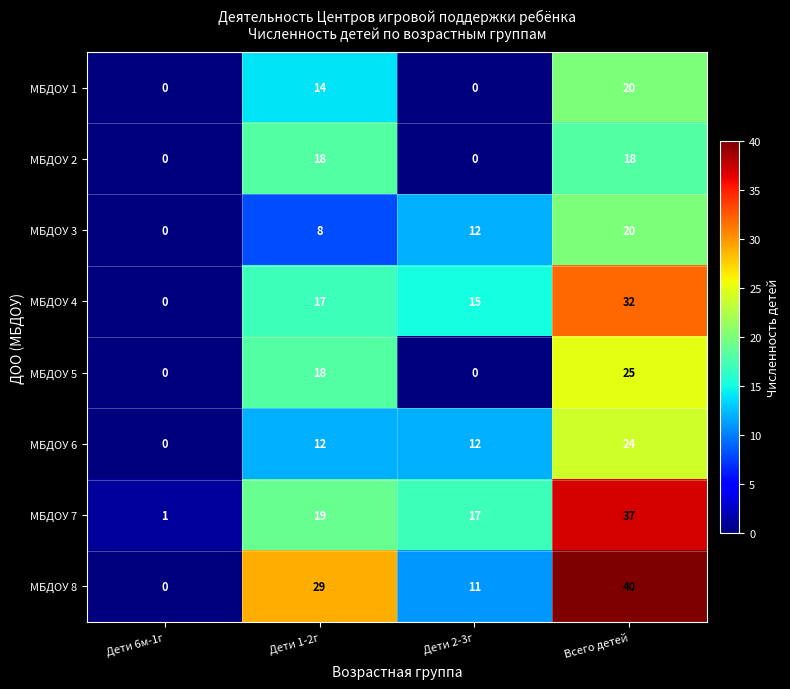

What is the approximate value of МБДОУ 7 at Всего детей, to the nearest 10?

40